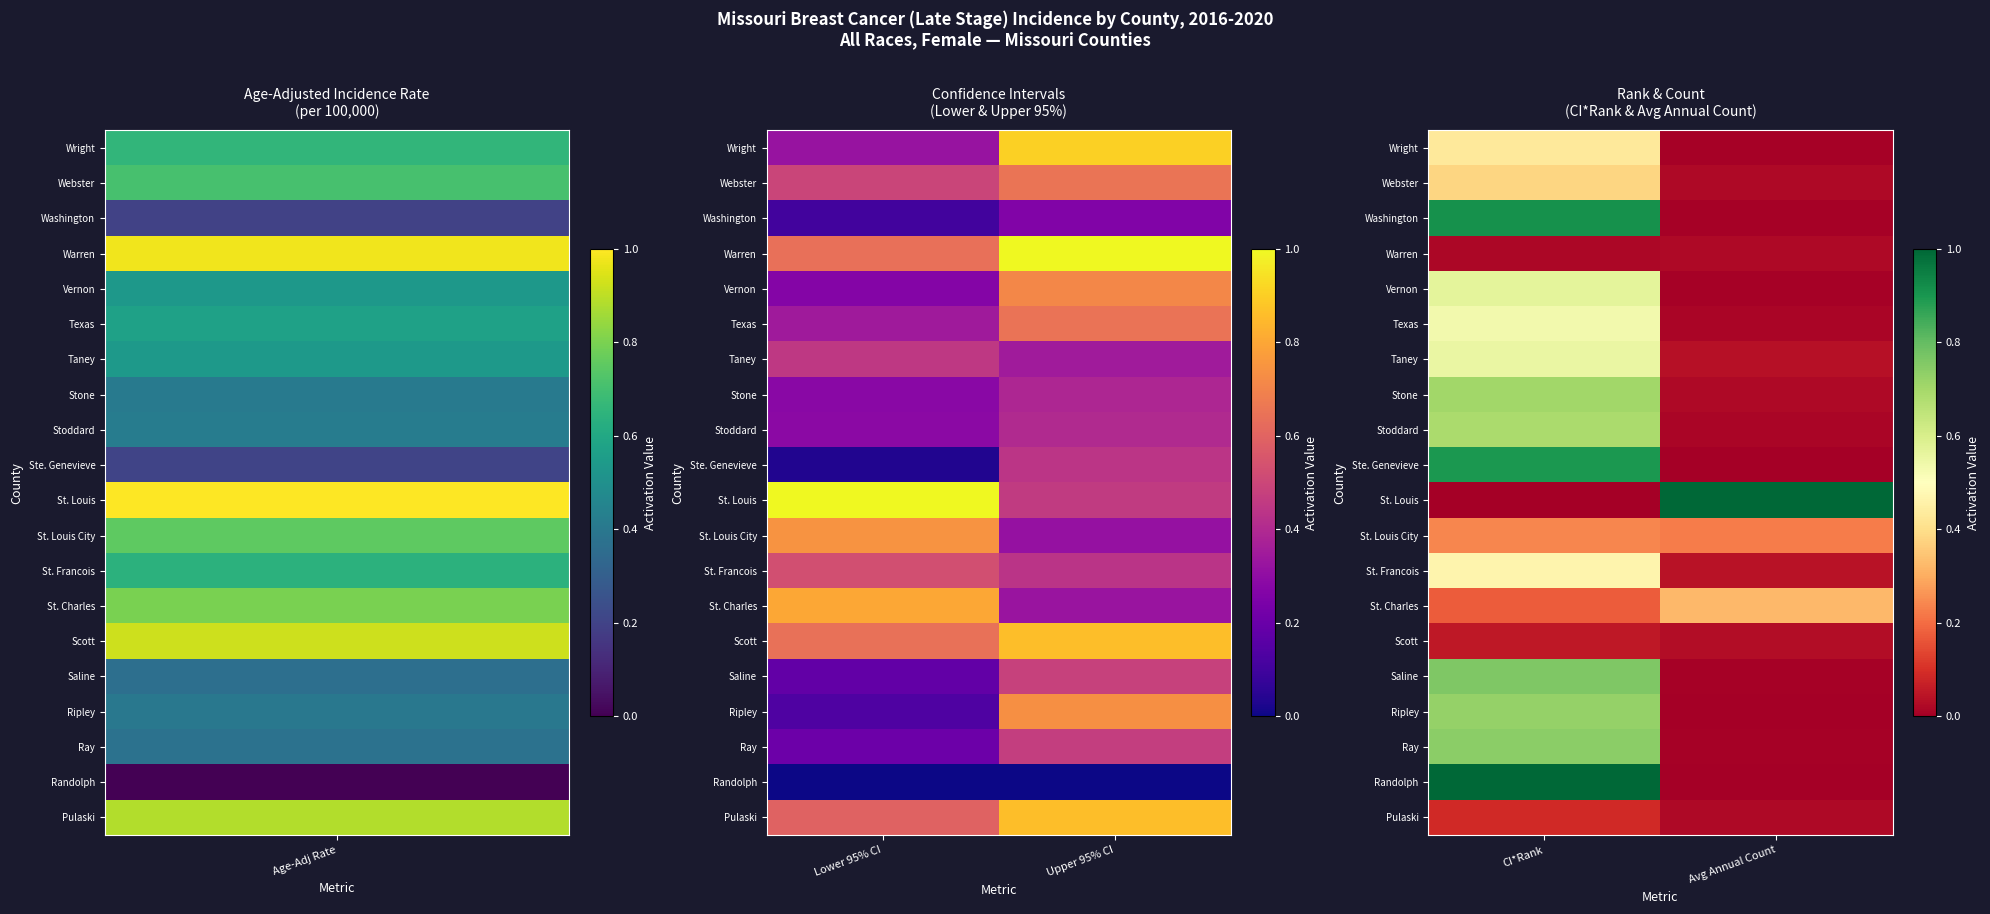

What is the total value across all series at CI*Rank?

9.9